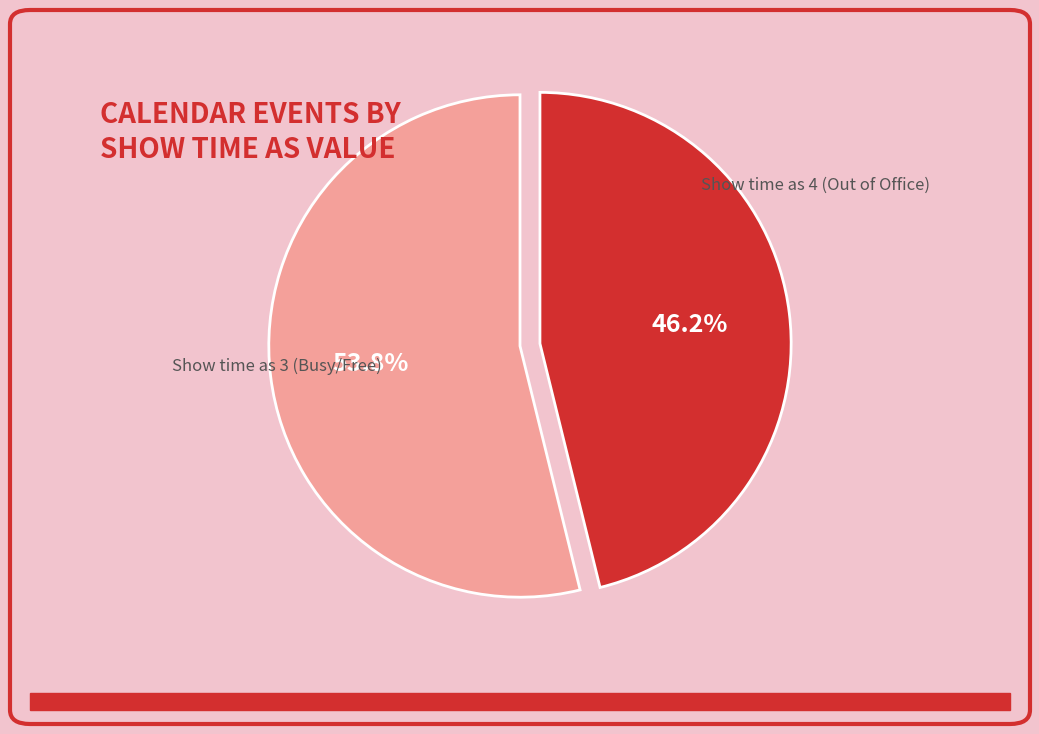

Is there any slice that represents more than half of the pie?

Yes